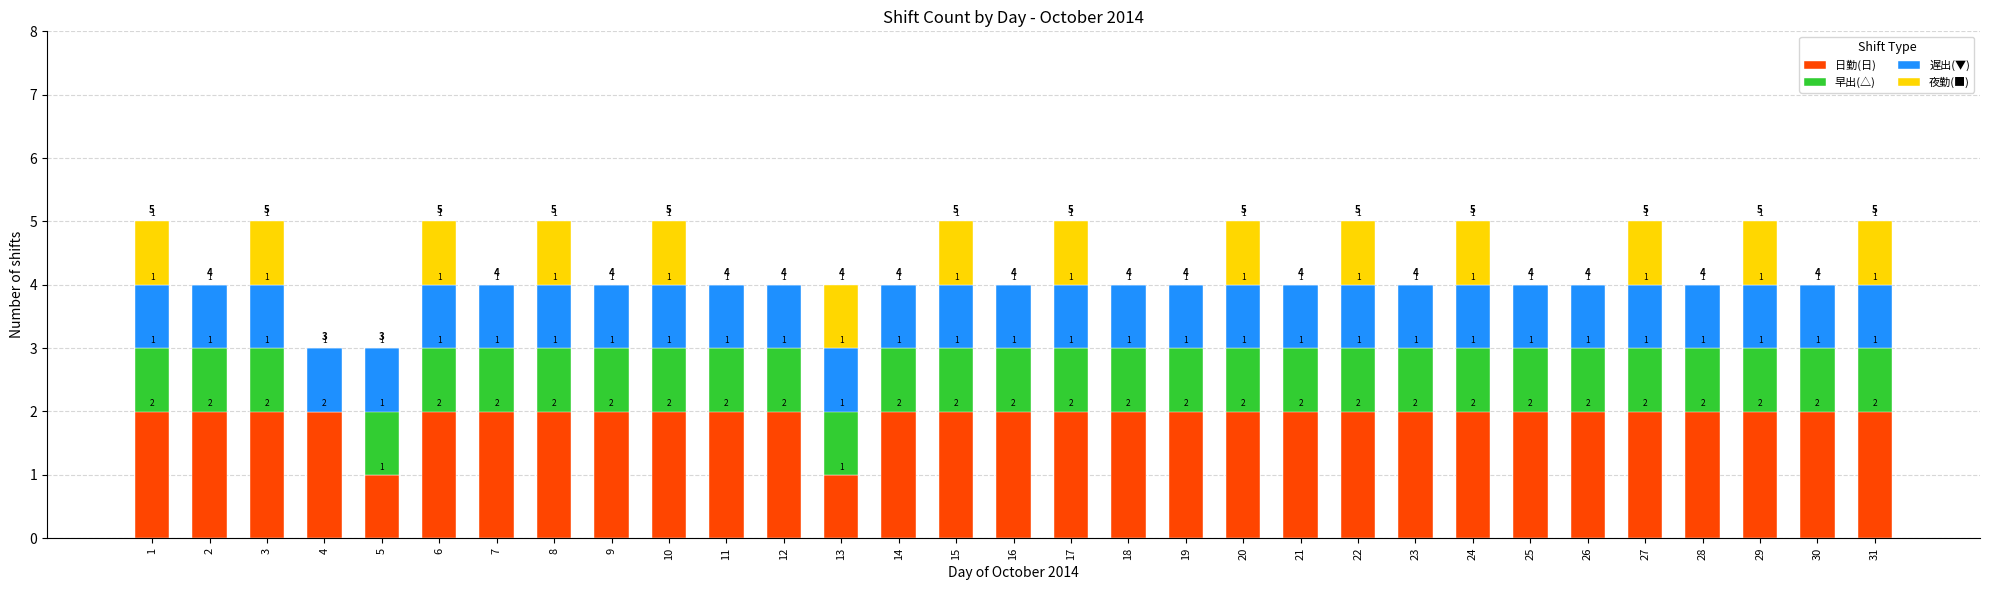

What is the total value across all series at 9?

4